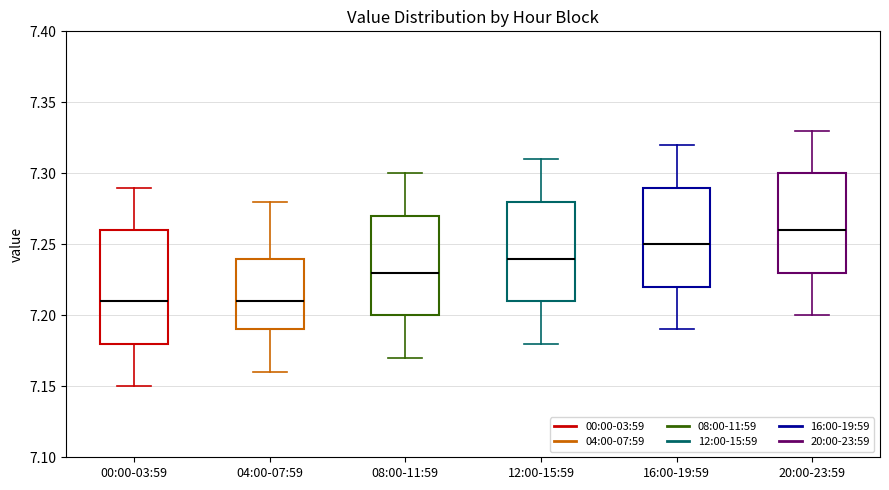

Which box is the tallest, from its lower edge to its upper edge?

00:00-03:59